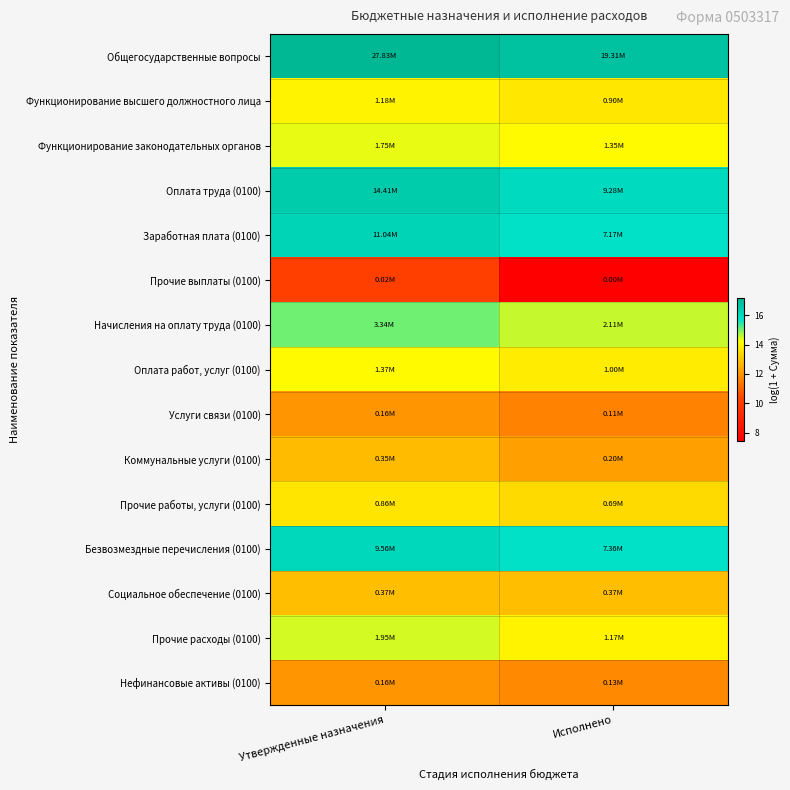

Reading left to right, list all the values displayed in this chart.

Общегосударственные вопросы: Утвержденные назначения=17.1	Исполнено=16.8
Функционирование высшего должностного лица: Утвержденные назначения=14.0	Исполнено=13.7
Функционирование законодательных органов: Утвержденные назначения=14.4	Исполнено=14.1
Оплата труда (0100): Утвержденные назначения=16.5	Исполнено=16.0
Заработная плата (0100): Утвержденные назначения=16.2	Исполнено=15.8
Прочие выплаты (0100): Утвержденные назначения=10.1	Исполнено=7.4
Начисления на оплату труда (0100): Утвержденные назначения=15.0	Исполнено=14.6
Оплата работ, услуг (0100): Утвержденные назначения=14.1	Исполнено=13.8
Услуги связи (0100): Утвержденные назначения=12.0	Исполнено=11.6
Коммунальные услуги (0100): Утвержденные назначения=12.8	Исполнено=12.2
Прочие работы, услуги (0100): Утвержденные назначения=13.7	Исполнено=13.4
Безвозмездные перечисления (0100): Утвержденные назначения=16.1	Исполнено=15.8
Социальное обеспечение (0100): Утвержденные назначения=12.8	Исполнено=12.8
Прочие расходы (0100): Утвержденные назначения=14.5	Исполнено=14.0
Нефинансовые активы (0100): Утвержденные назначения=12.0	Исполнено=11.7